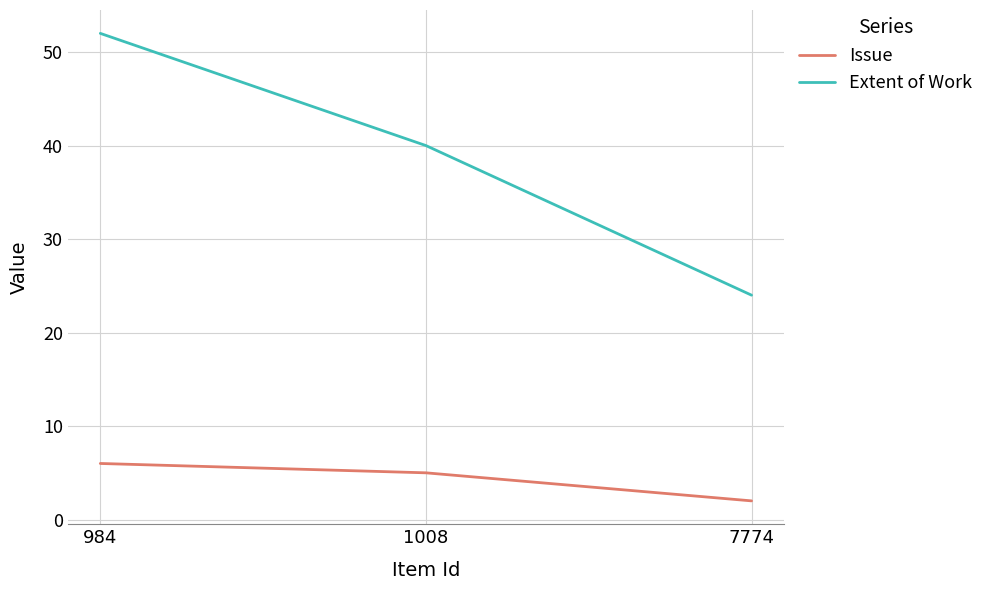

Where is Extent of Work nearest to the value 38?

1008